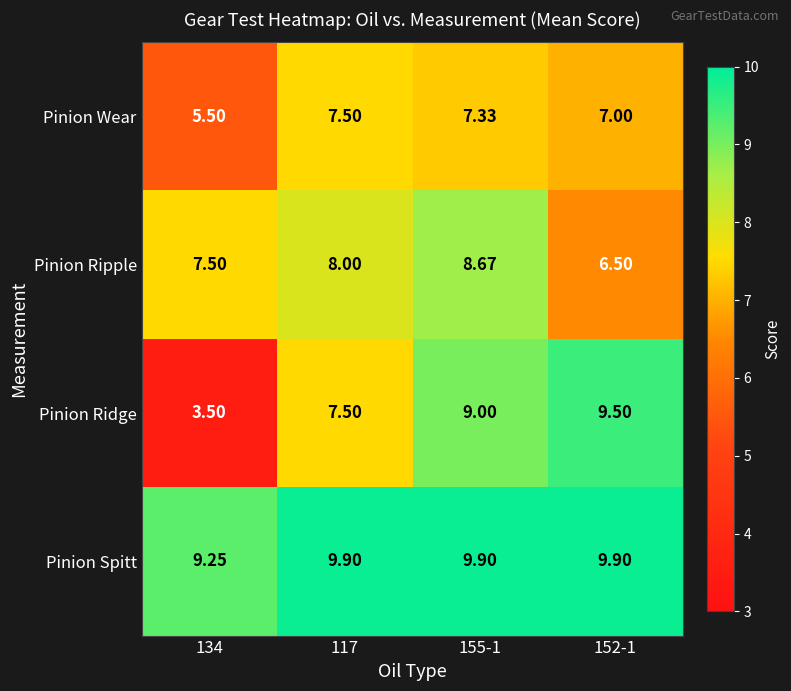

At which category does the chart reach its minimum across all series?

134